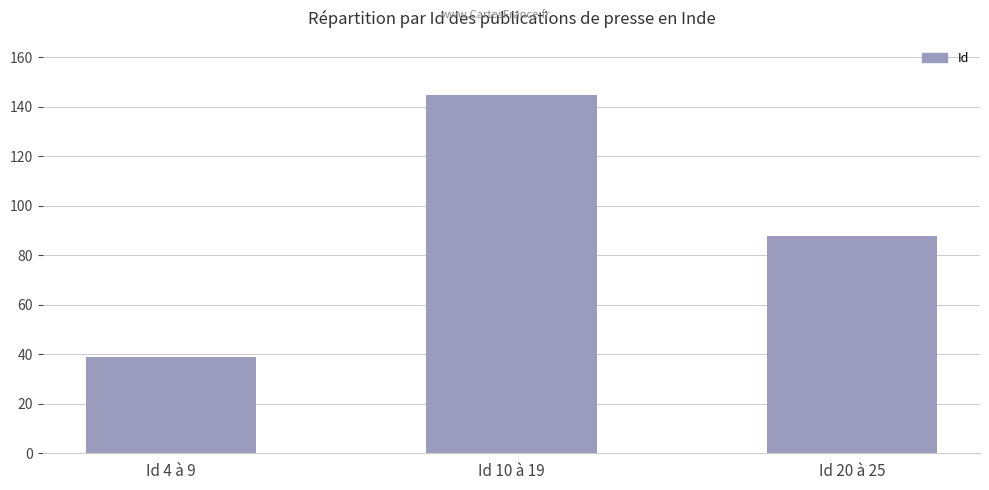

The value at Id 4 à 9 is 39. True or false?

True